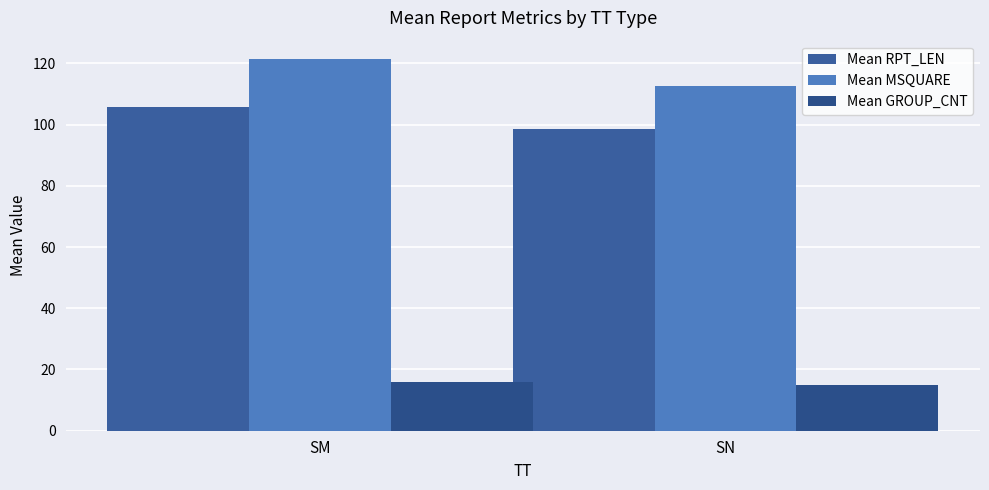

What is the value of the Mean RPT_LEN bar at the 2nd from the left?

98.5